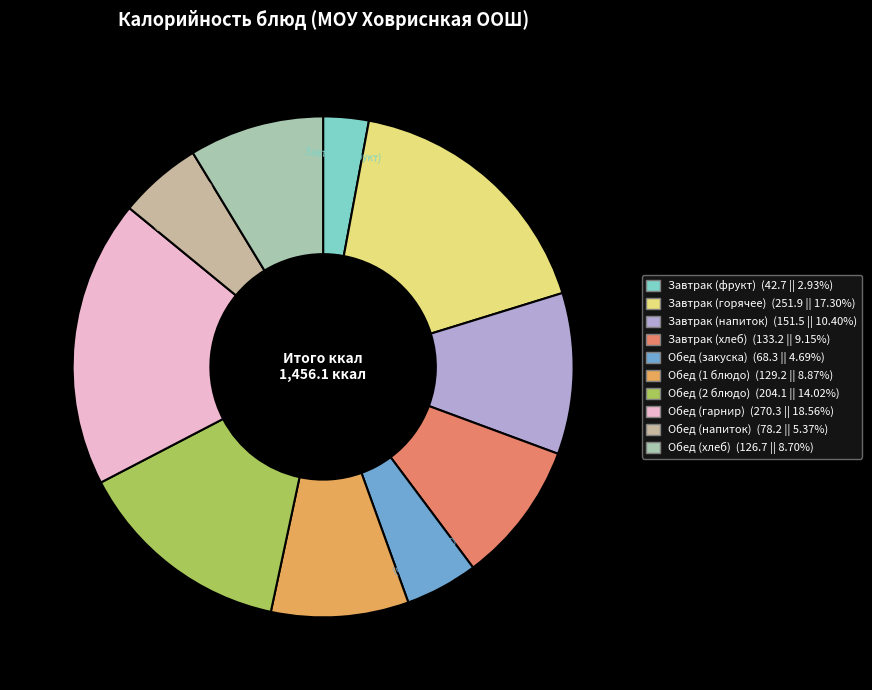

To the nearest percent, what is the difference between the Обед (закуска) and Завтрак (горячее) slice percentages?

13%